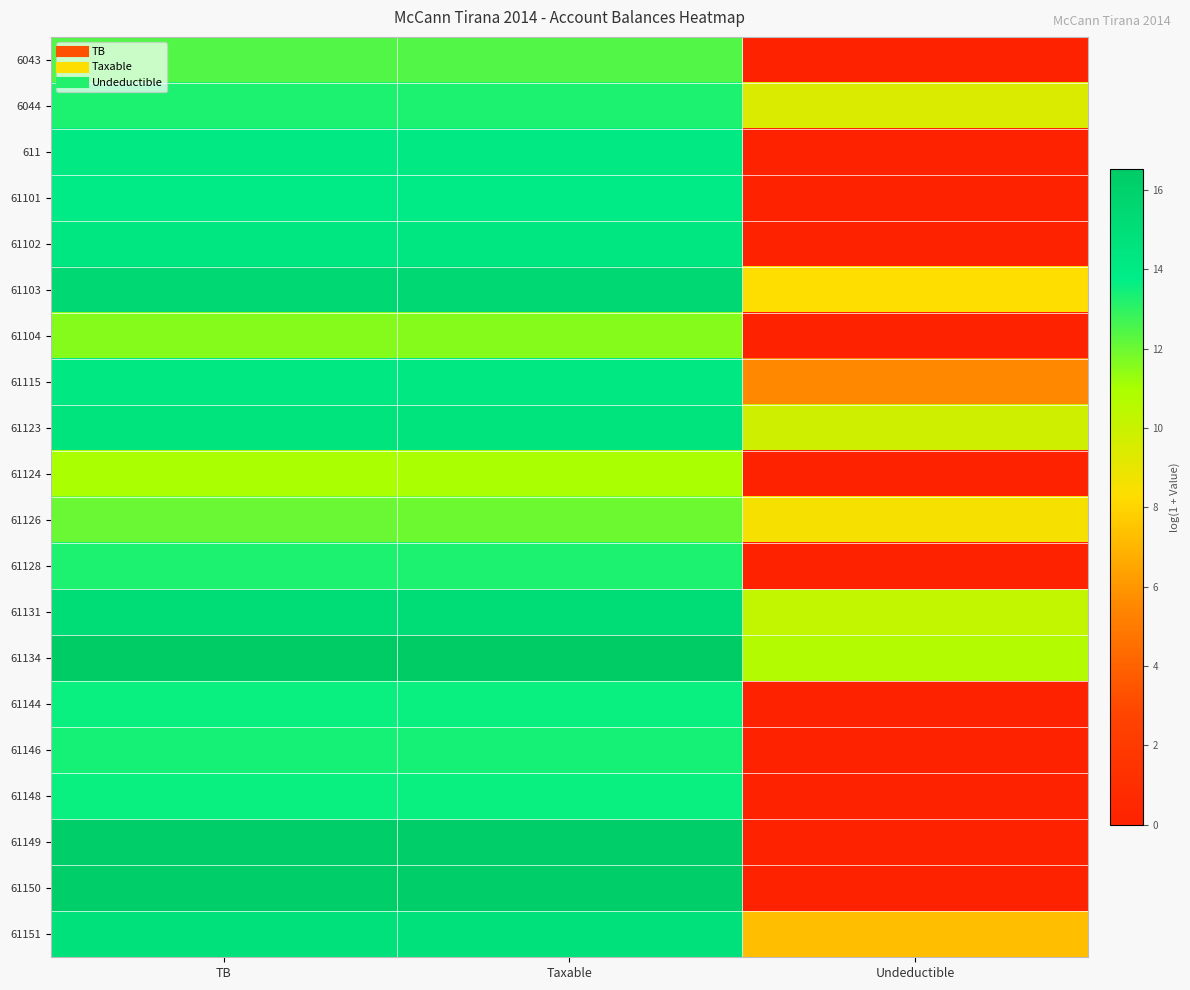

Which category has the highest value across all series?

TB